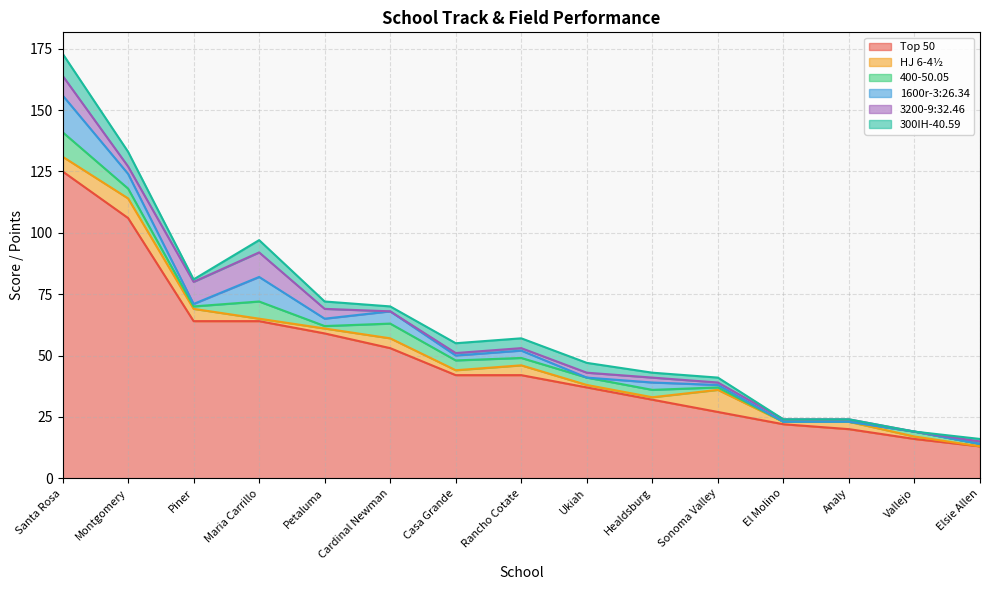

Does the chart display data point markers on the line(s)?

No